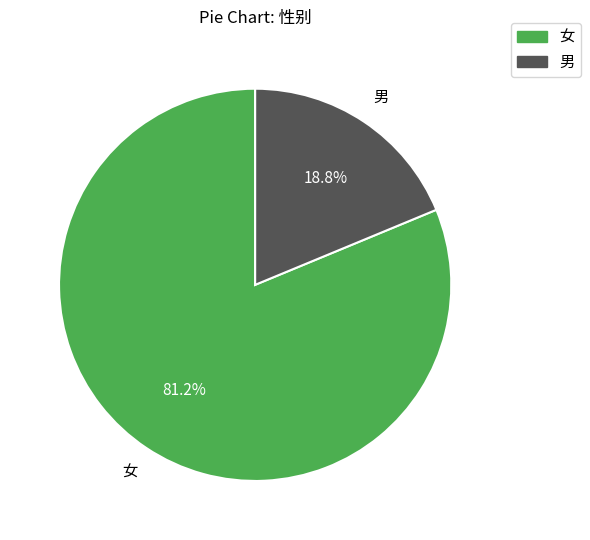

What percentage is NOT represented by 女?

18.8%